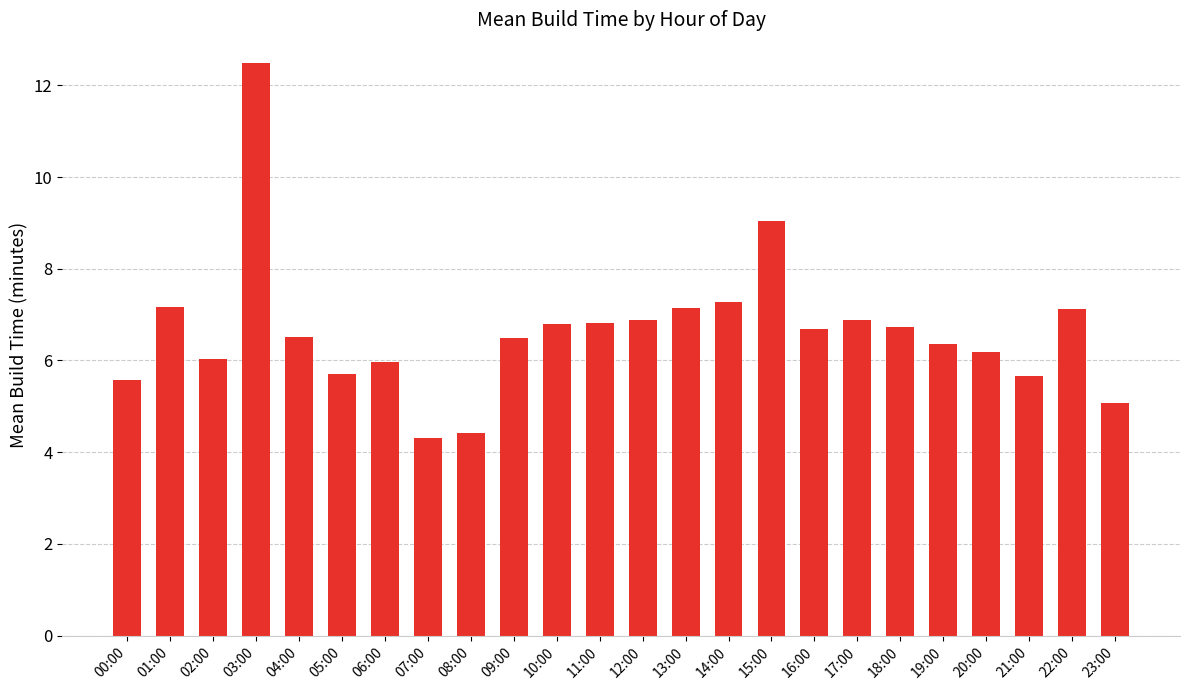

Approximately how many times larger is the value at 09:00 compared to 01:00?

0.9